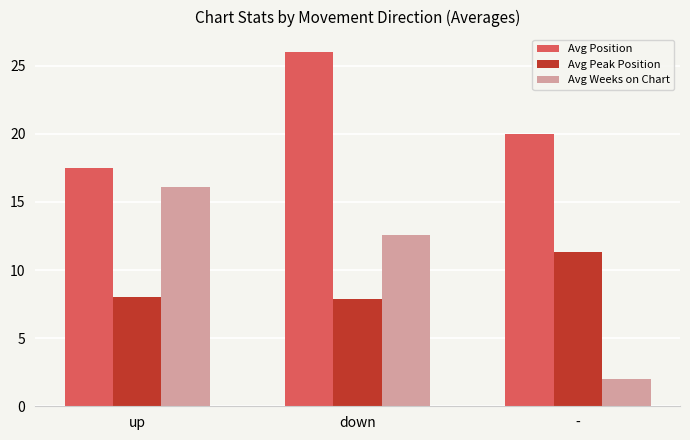

At which category is the sum across all series the highest?

down